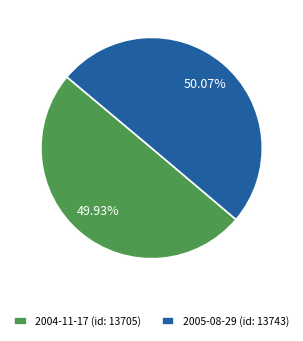

How many segments does this pie chart have?

2